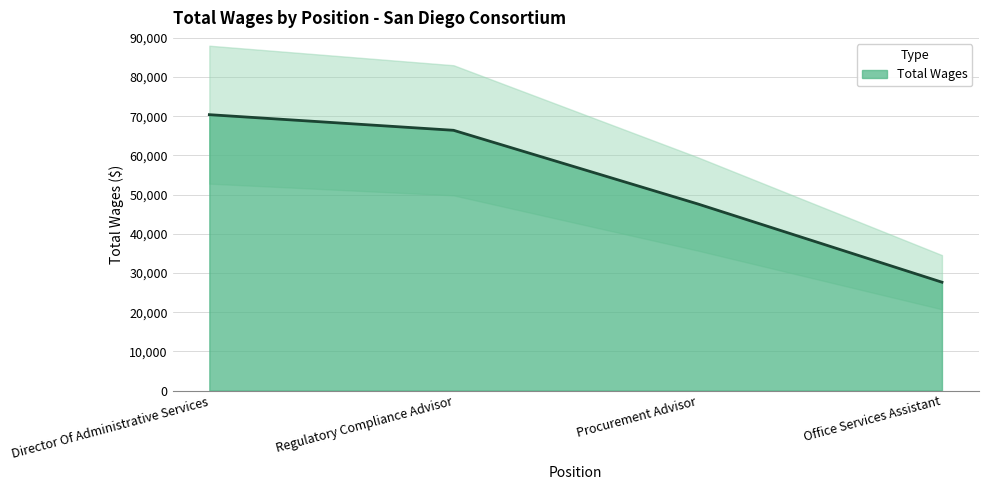

What position from the left is Office Services Assistant?

4